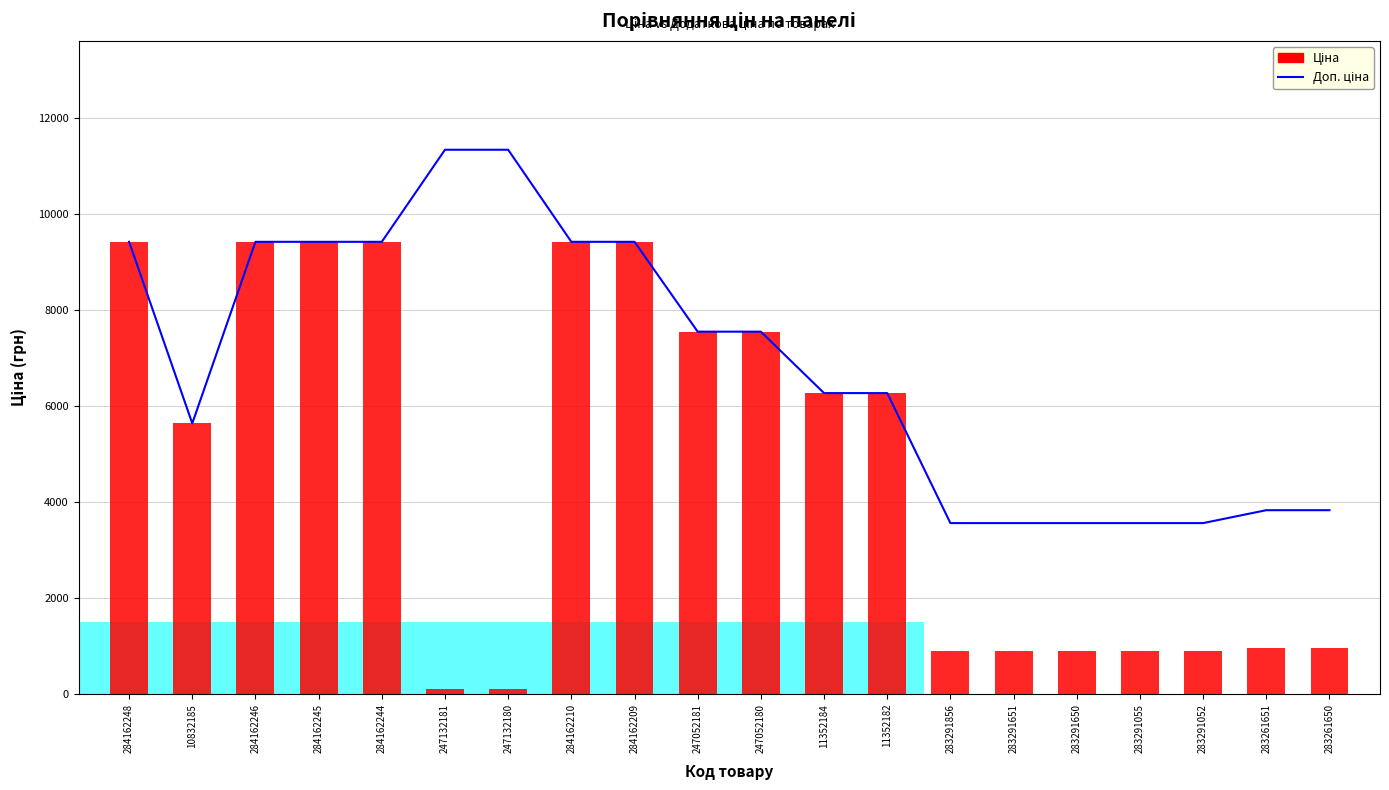

Which series has the widest spread of values?

Ціна